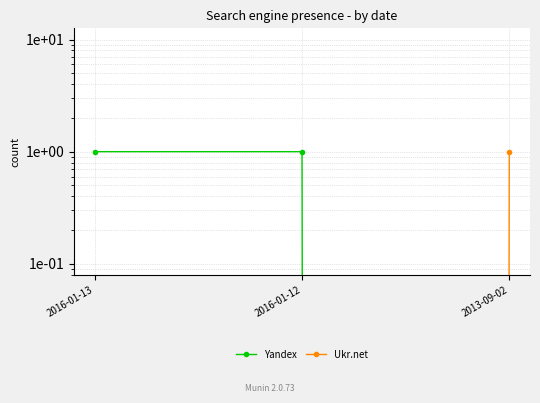

Reading left to right, list all the values displayed in this chart.

Yandex: 2016-01-13=1	2016-01-12=1	2013-09-02=0
Ukr.net: 2016-01-13=0	2016-01-12=0	2013-09-02=1